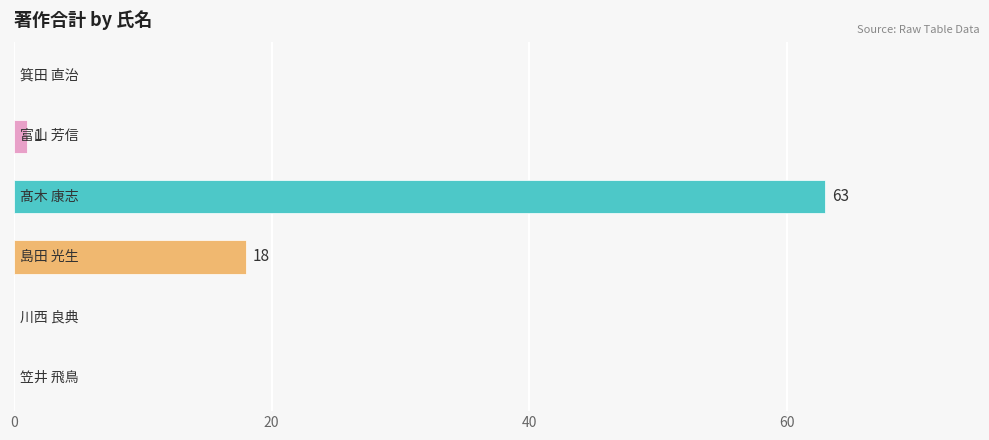

What is the greatest value displayed?

63